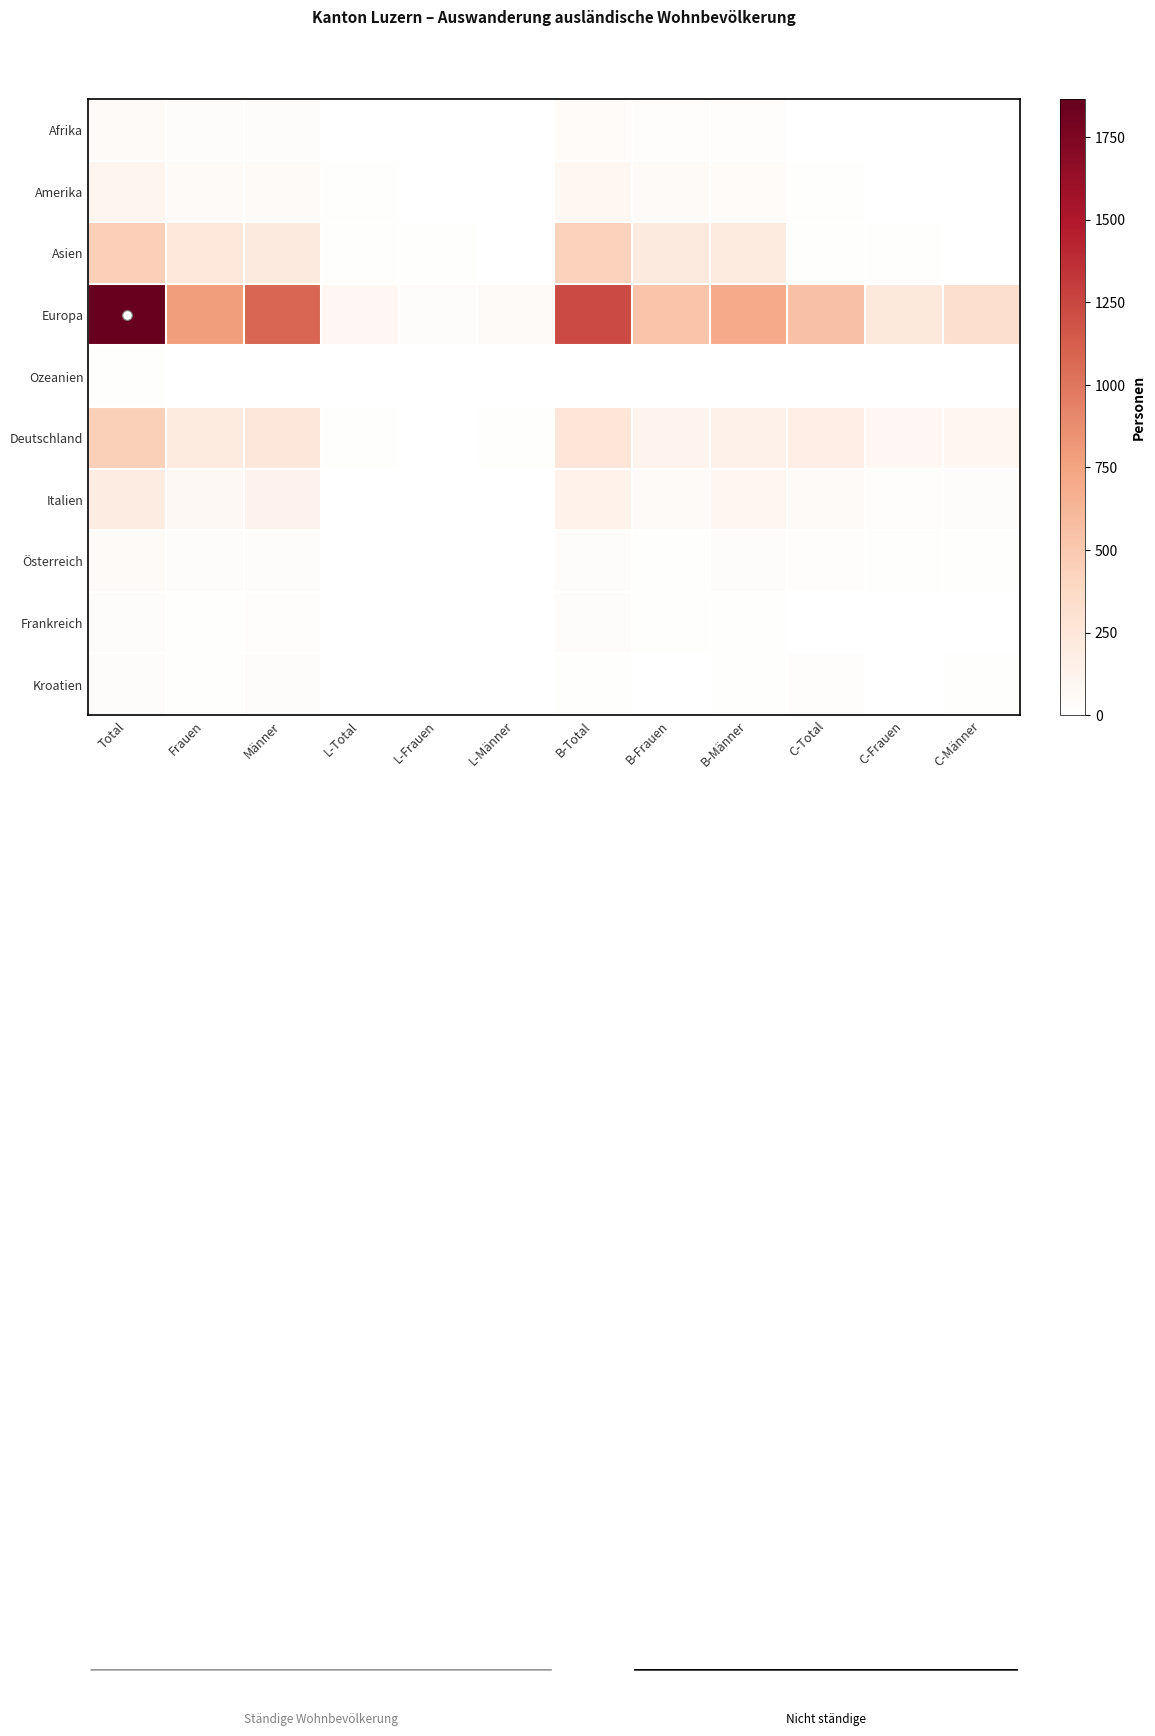

How many series are shown in this chart?

10